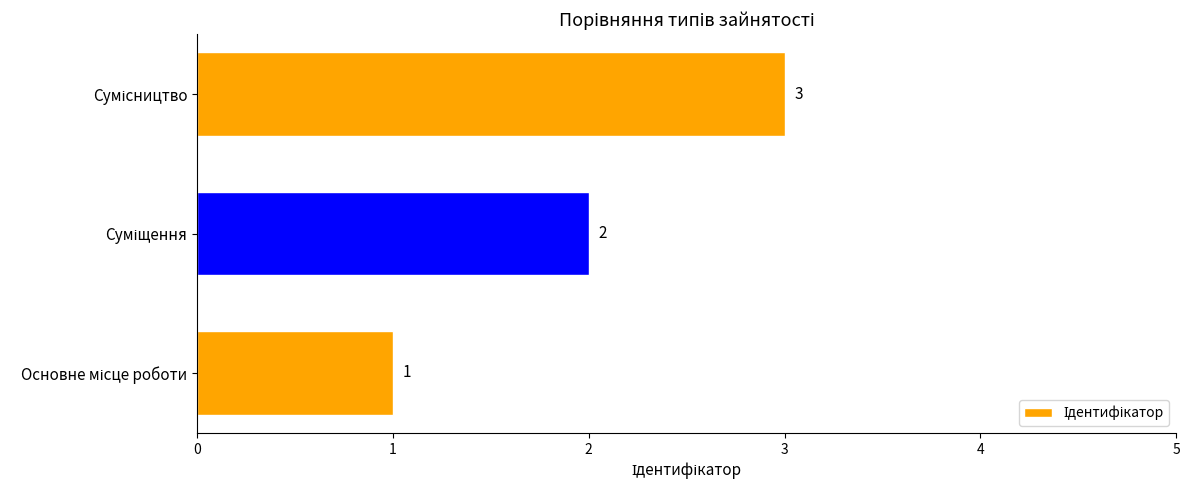

How many values are between 1 and 3?

3